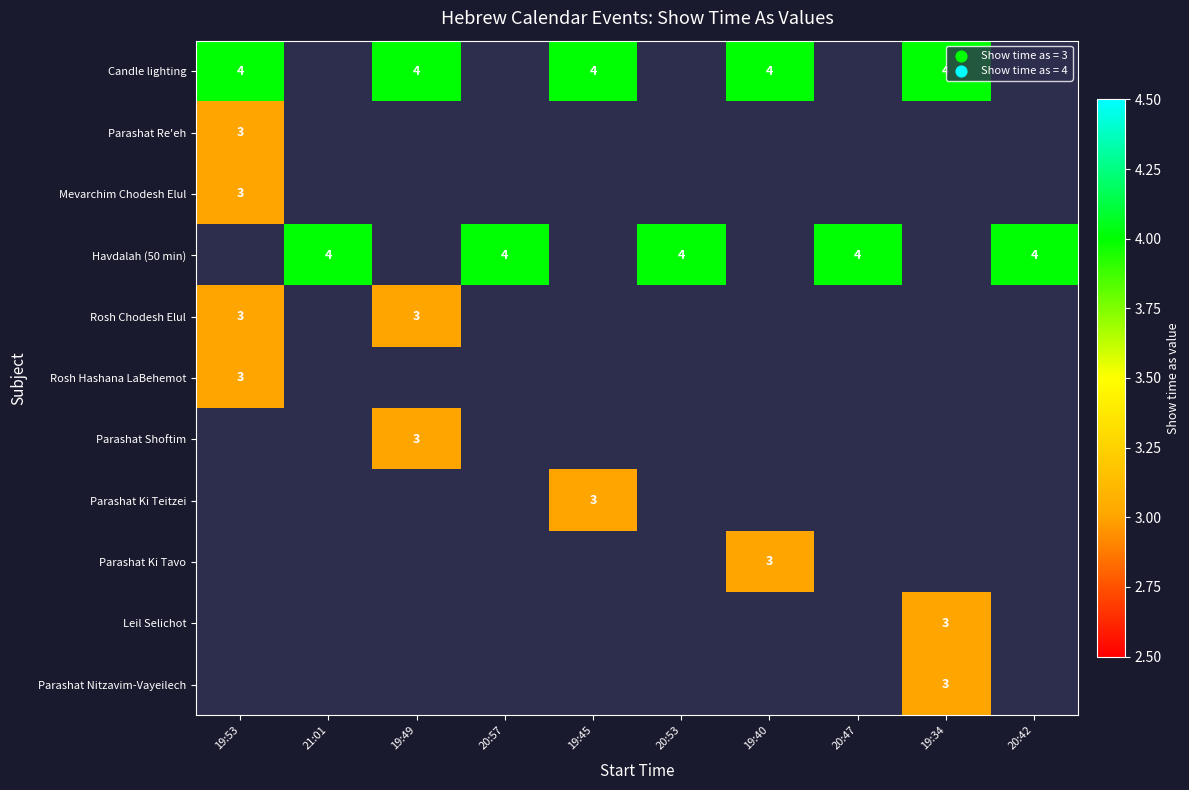

The value of Parashat Re'eh at 19:53 is 2. True or false?

False